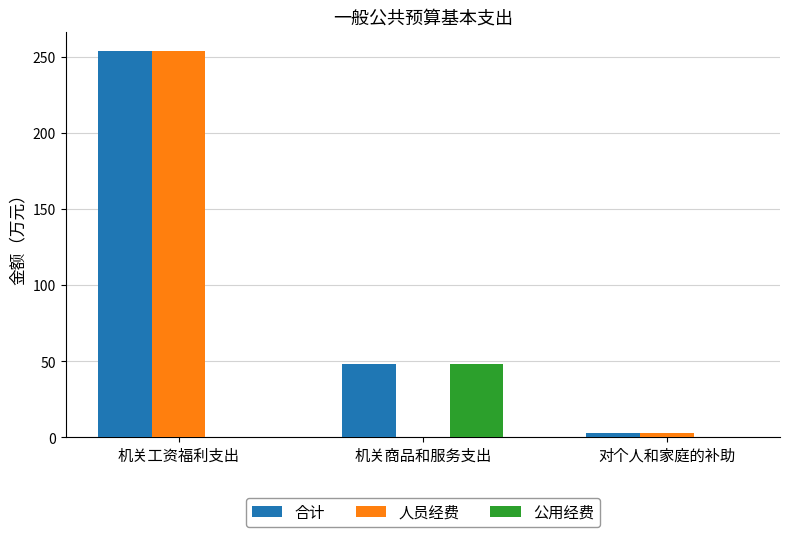

The value of 公用经费 at 机关工资福利支出 is 0.0. True or false?

True